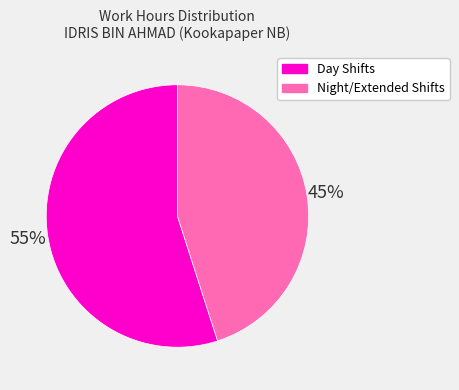

Which category has the biggest portion of the pie?

Day Shifts